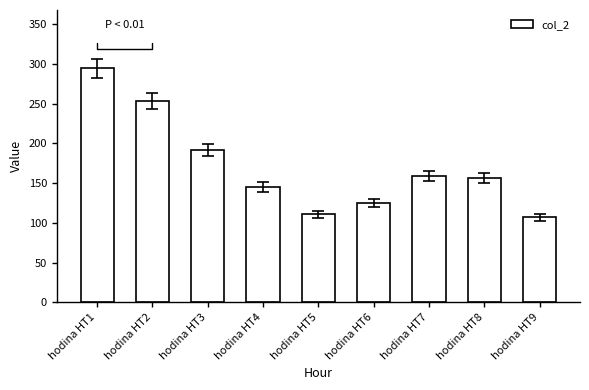

Count the number of values greater than 156.

5